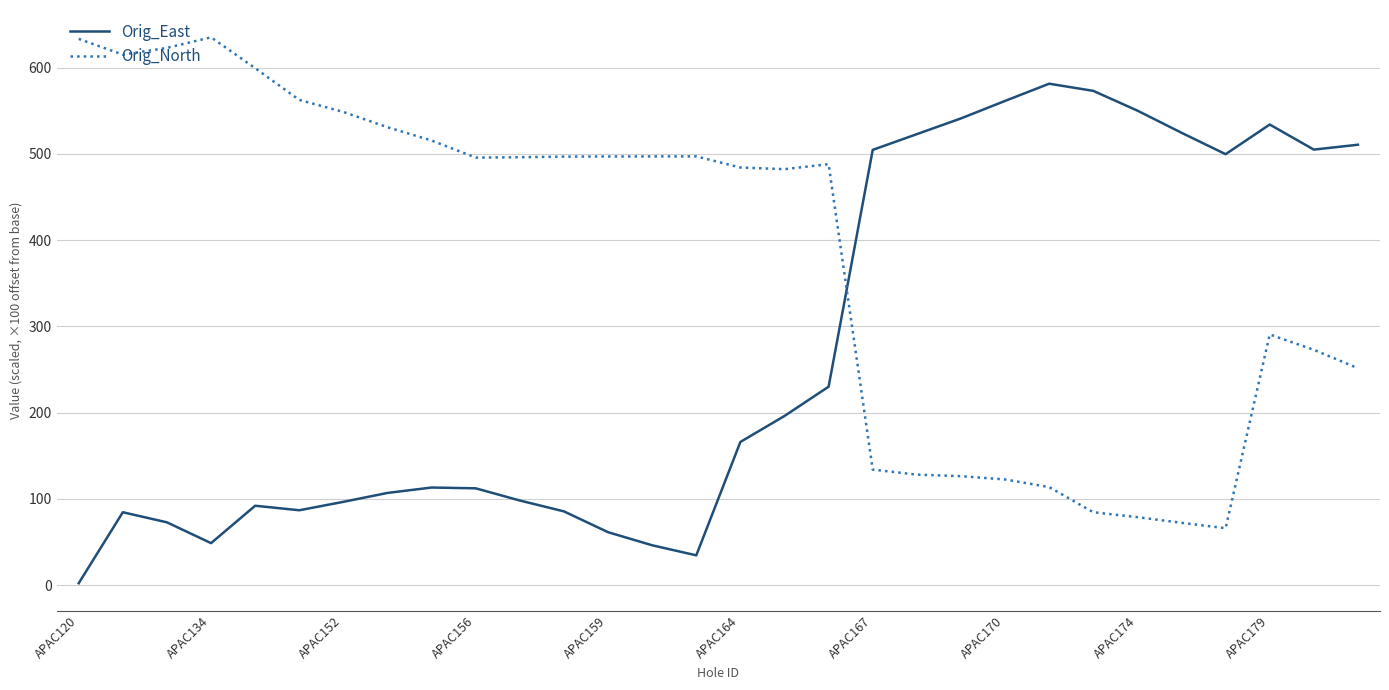

True or false: Orig_North and Orig_East cross at least once.

True